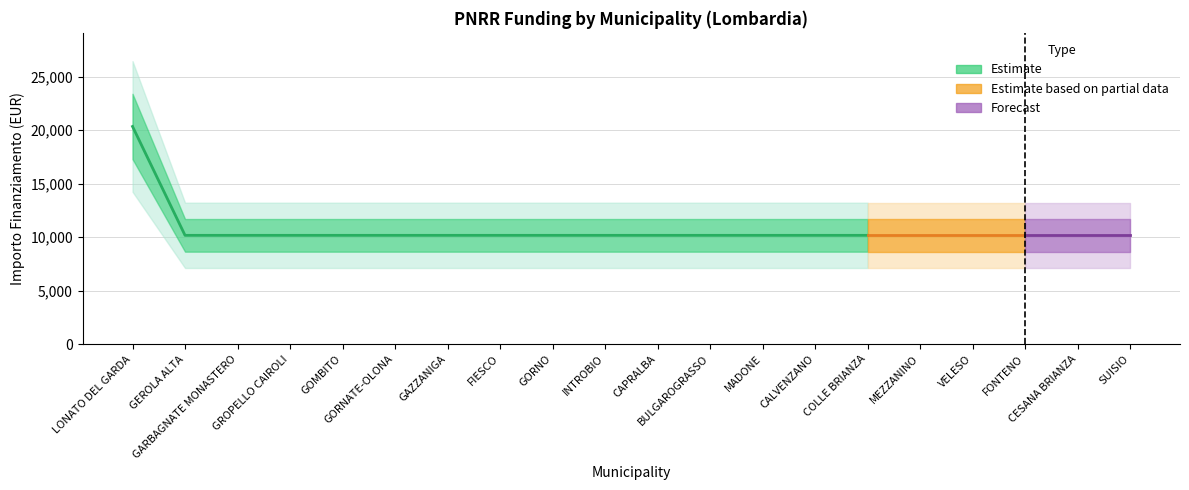

What is the label of the 12th point from the left?

BULGAROGRASSO